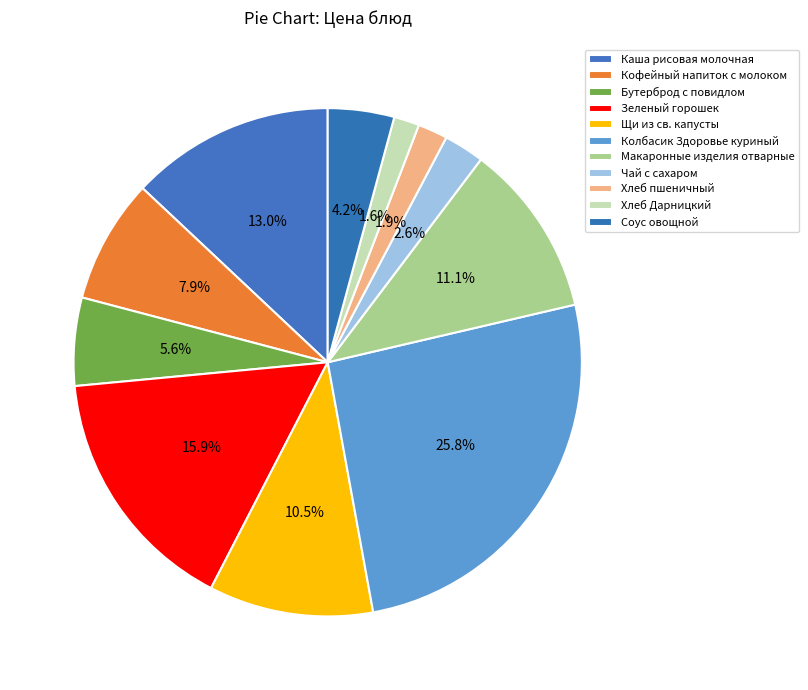

Count the number of slices in the pie.

11